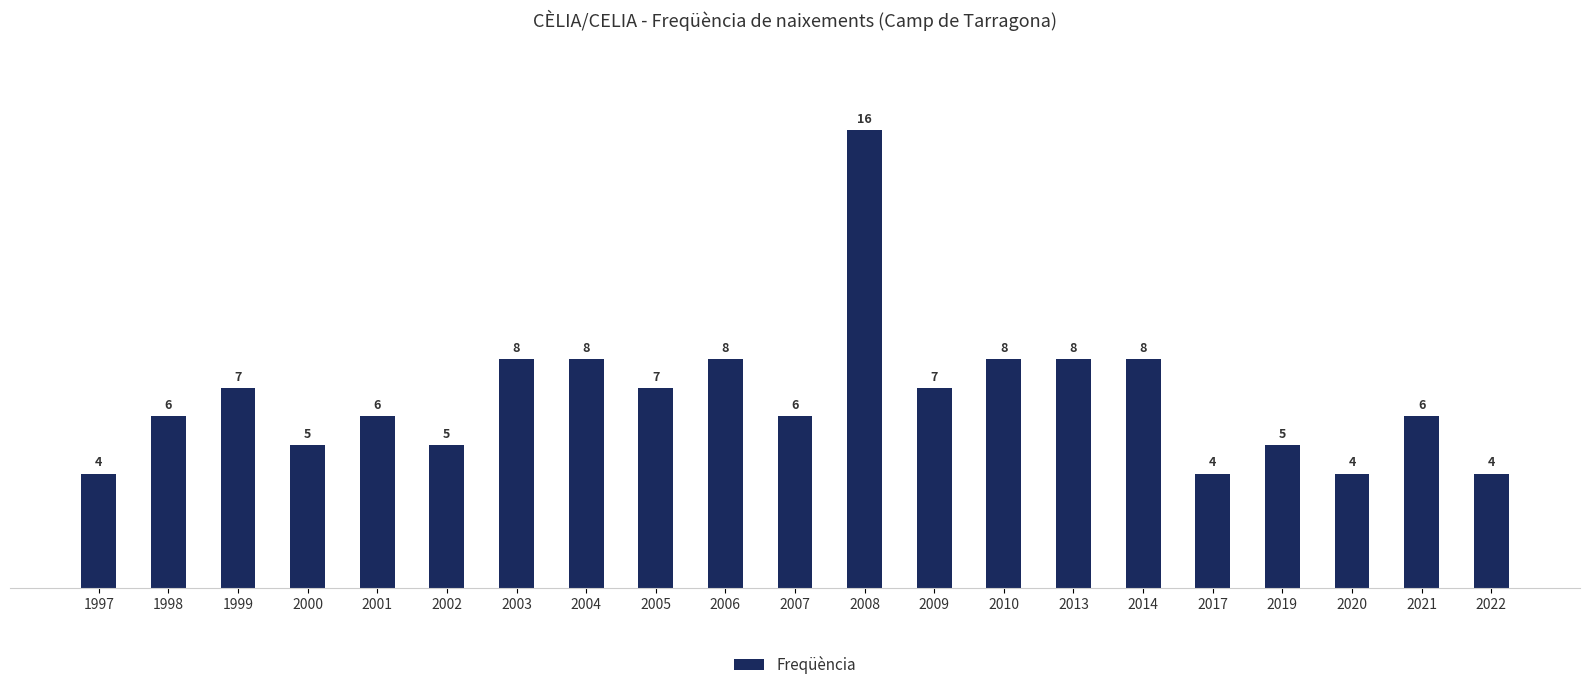

What is the difference between the second highest and second lowest values?

4